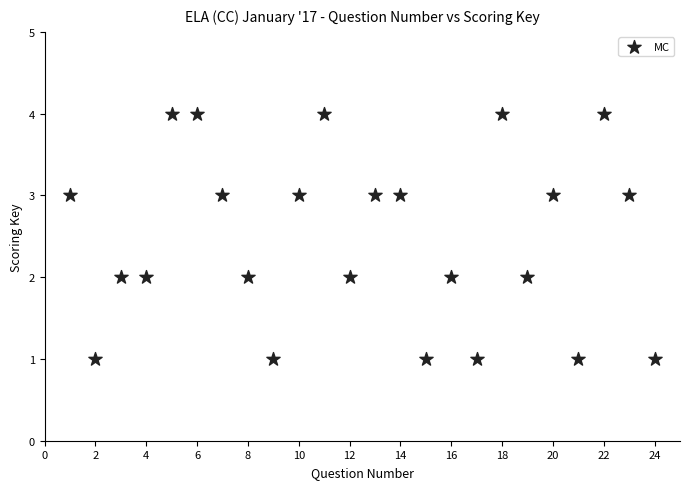

What is the range of X values (max minus min)?

23